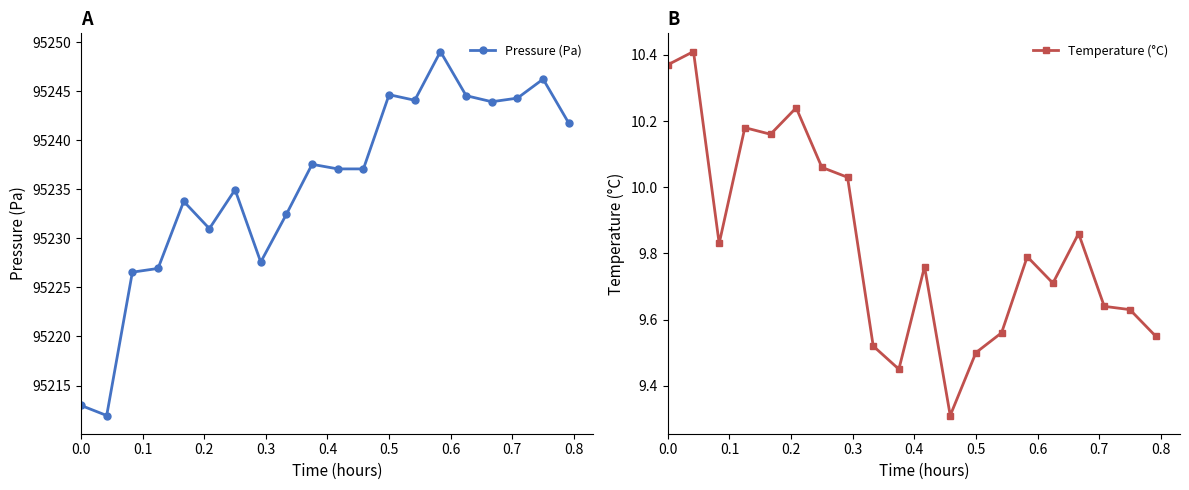

How many series are shown in this chart?

2